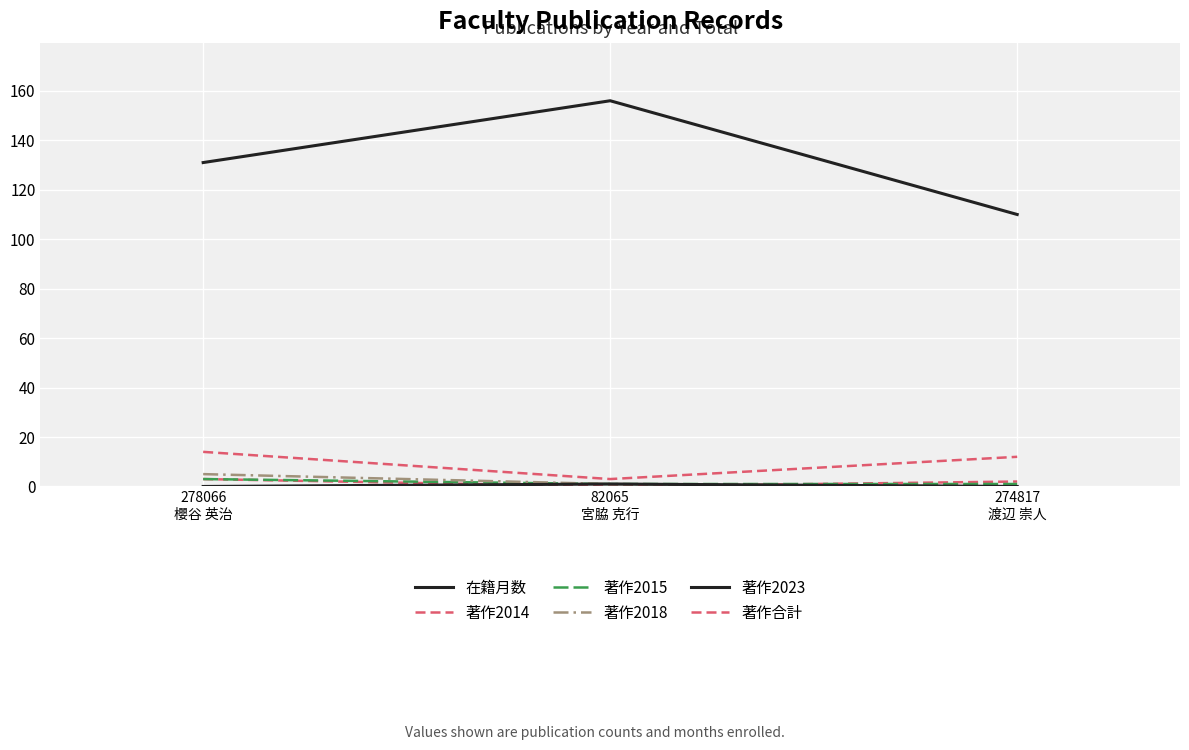

Does the chart have visible grid lines?

Yes